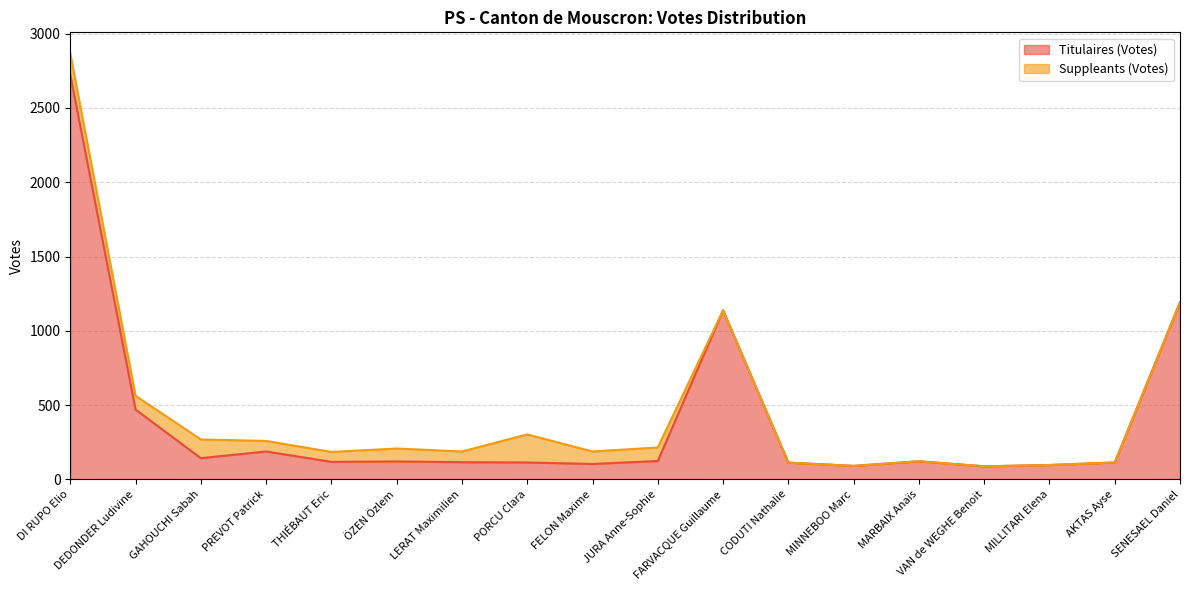

At which label does the data first exceed 121?

DI RUPO Elio